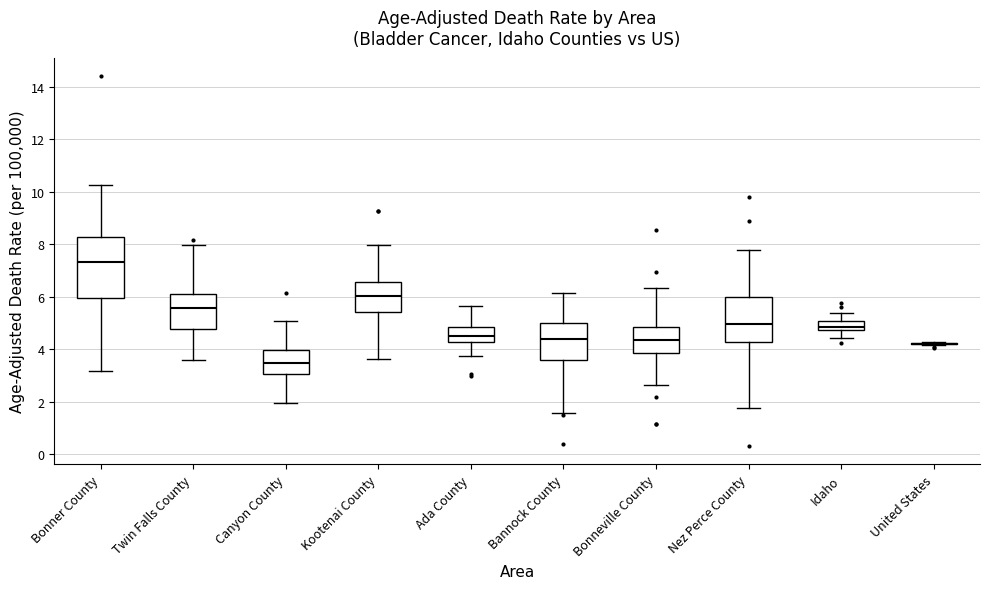

Reading left to right, transcribe this box plot: for each box, give where its median line is, the range the box spans, and where its two whiskers end, as read against the y-axis. The values are not printed on the chart, so give them approximately, as read against the axis.

Bonner County: median 7.4, box 6.0 to 8.2, whiskers 3.2 to 10.2
Twin Falls County: median 5.6, box 4.8 to 6.2, whiskers 3.6 to 8.0
Canyon County: median 3.4, box 3.0 to 4.0, whiskers 2.0 to 5.0
Kootenai County: median 6.0, box 5.4 to 6.6, whiskers 3.6 to 8.0
Ada County: median 4.6, box 4.2 to 4.8, whiskers 3.8 to 5.6
Bannock County: median 4.4, box 3.6 to 5.0, whiskers 1.6 to 6.2
Bonneville County: median 4.4, box 3.8 to 4.8, whiskers 2.6 to 6.4
Nez Perce County: median 5.0, box 4.2 to 6.0, whiskers 1.8 to 7.8
Idaho: median 4.8 (inside the box), box 4.8 to 5.0, whiskers 4.4 to 5.4
United States: box collapsed to a line at 4.2, whiskers 4.2 to 4.2